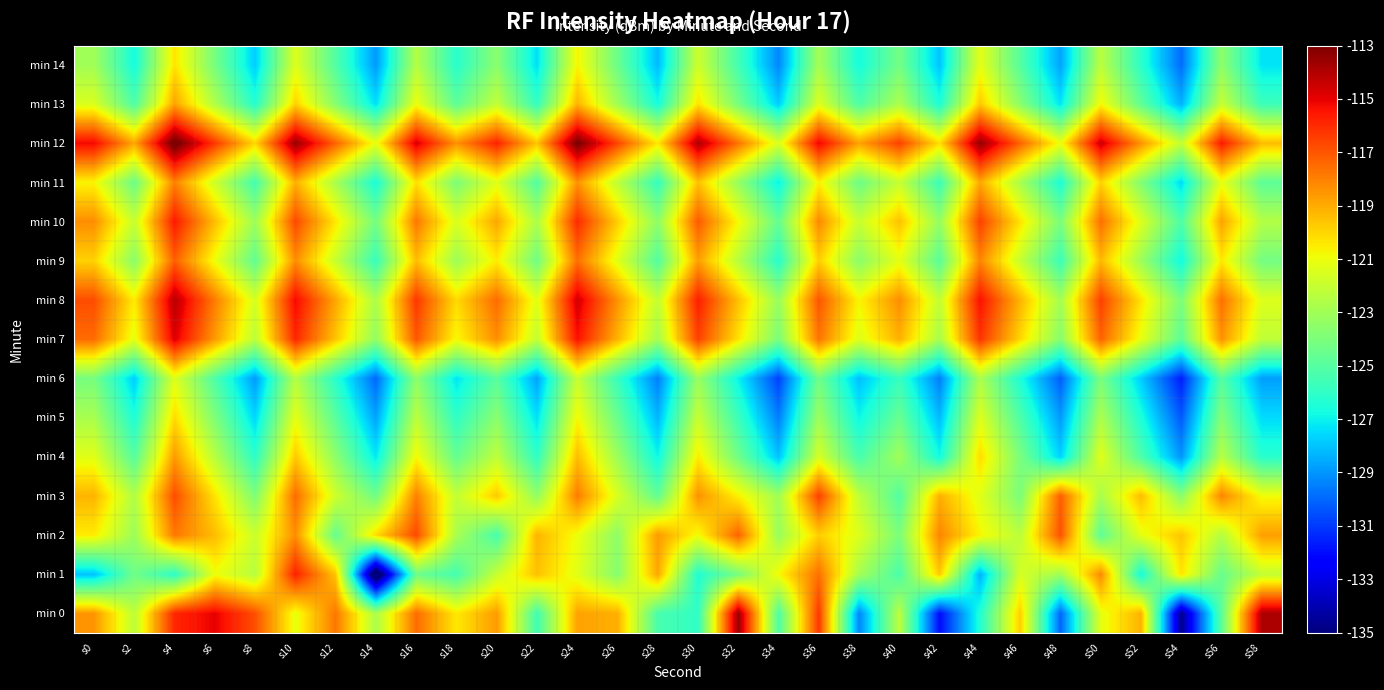

Reading left to right, extract all data points from this chart.

min 0: s0=-118.5	s2=-122.2	s4=-115.9	s6=-115.0	s8=-116.8	s10=-121.1	s12=-117.8	s14=-122.7	s16=-117.5	s18=-120.4	s20=-118.6	s22=-125.6	s24=-118.8	s26=-119.1	s28=-125.4	s30=-126.0	s32=-113.5	s34=-125.2	s36=-116.3	s38=-129.3	s40=-122.2	s42=-132.0	s44=-126.4	s46=-119.8	s48=-130.1	s50=-121.2	s52=-119.1	s54=-134.7	s56=-124.8	s58=-113.9
min 1: s0=-128.0	s2=-124.3	s4=-126.1	s6=-121.0	s8=-122.4	s10=-115.8	s12=-119.6	s14=-136.9	s16=-124.4	s18=-125.5	s20=-122.0	s22=-119.5	s24=-121.3	s26=-123.7	s28=-118.9	s30=-126.4	s32=-124.1	s34=-120.8	s36=-117.6	s38=-122.9	s40=-125.3	s42=-119.7	s44=-128.4	s46=-121.6	s48=-123.0	s50=-118.2	s52=-126.7	s54=-120.3	s56=-124.5	s58=-122.1
min 2: s0=-120.5	s2=-123.1	s4=-117.8	s6=-119.4	s8=-121.9	s10=-118.3	s12=-124.6	s14=-120.1	s16=-116.7	s18=-122.8	s20=-125.4	s22=-119.2	s24=-121.0	s26=-123.5	s28=-118.6	s30=-120.9	s32=-117.3	s34=-123.2	s36=-119.8	s38=-121.4	s40=-124.0	s42=-118.1	s44=-120.7	s46=-122.3	s48=-116.9	s50=-124.8	s52=-121.2	s54=-119.6	s56=-122.5	s58=-118.7
min 3: s0=-119.2	s2=-122.6	s4=-116.8	s6=-120.3	s8=-123.9	s10=-117.5	s12=-121.8	s14=-124.3	s16=-118.0	s18=-122.1	s20=-119.7	s22=-123.4	s24=-117.9	s26=-121.5	s28=-124.7	s30=-118.4	s32=-120.6	s34=-123.0	s36=-116.5	s38=-122.2	s40=-125.1	s42=-119.1	s44=-121.3	s46=-124.0	s48=-117.2	s50=-122.8	s52=-119.4	s54=-123.6	s56=-118.1	s58=-120.9
min 4: s0=-121.3	s2=-125.0	s4=-118.6	s6=-122.4	s8=-126.1	s10=-119.7	s12=-123.5	s14=-127.2	s16=-120.8	s18=-124.6	s20=-122.2	s22=-126.0	s24=-119.4	s26=-123.1	s28=-126.9	s30=-120.5	s32=-124.3	s34=-128.0	s36=-121.6	s38=-125.4	s40=-123.0	s42=-126.8	s44=-120.1	s46=-124.0	s48=-127.7	s50=-121.3	s52=-125.2	s54=-129.0	s56=-122.4	s58=-126.2
min 5: s0=-122.8	s2=-126.5	s4=-120.1	s6=-123.9	s8=-127.6	s10=-121.2	s12=-124.9	s14=-128.7	s16=-122.3	s18=-126.0	s20=-123.6	s22=-127.4	s24=-120.8	s26=-124.5	s28=-128.3	s30=-122.0	s32=-125.7	s34=-129.5	s36=-123.1	s38=-126.9	s40=-124.5	s42=-128.2	s44=-121.4	s46=-125.2	s48=-128.9	s50=-122.7	s52=-126.5	s54=-130.3	s56=-123.8	s58=-127.5
min 6: s0=-124.1	s2=-127.8	s4=-121.4	s6=-125.2	s8=-128.9	s10=-122.5	s12=-126.2	s14=-130.0	s16=-123.5	s18=-127.3	s20=-124.9	s22=-128.7	s24=-122.0	s26=-125.8	s28=-129.5	s30=-123.2	s32=-127.0	s34=-130.8	s36=-124.3	s38=-128.1	s40=-125.8	s42=-129.5	s44=-122.7	s46=-126.5	s48=-130.2	s50=-124.0	s52=-127.8	s54=-131.6	s56=-125.0	s58=-128.8
min 7: s0=-117.5	s2=-121.2	s4=-114.8	s6=-118.6	s8=-122.3	s10=-115.9	s12=-119.6	s14=-123.4	s16=-117.0	s18=-120.8	s20=-118.3	s22=-122.1	s24=-115.4	s26=-119.2	s28=-122.9	s30=-116.5	s32=-120.3	s34=-124.0	s36=-117.7	s38=-121.4	s40=-119.1	s42=-122.8	s44=-116.2	s46=-120.0	s48=-123.7	s50=-117.3	s52=-121.1	s54=-124.8	s56=-118.4	s58=-122.2
min 8: s0=-116.8	s2=-120.5	s4=-114.1	s6=-117.9	s8=-121.6	s10=-115.2	s12=-118.9	s14=-122.7	s16=-116.3	s18=-120.1	s20=-117.5	s22=-121.3	s24=-114.6	s26=-118.4	s28=-122.1	s30=-115.7	s32=-119.5	s34=-123.2	s36=-117.0	s38=-120.7	s40=-118.3	s42=-122.1	s44=-115.4	s46=-119.2	s48=-122.9	s50=-116.5	s52=-120.3	s54=-124.0	s56=-117.6	s58=-121.4
min 9: s0=-119.9	s2=-123.6	s4=-117.2	s6=-121.0	s8=-124.7	s10=-118.3	s12=-122.0	s14=-125.8	s16=-119.4	s18=-123.1	s20=-120.5	s22=-124.3	s24=-117.6	s26=-121.3	s28=-125.1	s30=-118.7	s32=-122.4	s34=-126.2	s36=-119.8	s38=-123.6	s40=-121.2	s42=-124.9	s44=-118.1	s46=-122.0	s48=-125.7	s50=-119.3	s52=-123.1	s54=-126.8	s56=-120.4	s58=-124.2
min 10: s0=-118.3	s2=-122.0	s4=-115.6	s6=-119.4	s8=-123.1	s10=-116.7	s12=-120.4	s14=-124.2	s16=-117.8	s18=-121.5	s20=-118.9	s22=-122.7	s24=-116.0	s26=-119.8	s28=-123.5	s30=-117.1	s32=-120.8	s34=-124.6	s36=-118.2	s38=-122.0	s40=-119.5	s42=-123.3	s44=-116.5	s46=-120.3	s48=-124.0	s50=-117.6	s52=-121.4	s54=-125.2	s56=-118.8	s58=-122.5
min 11: s0=-120.7	s2=-124.4	s4=-118.0	s6=-121.8	s8=-125.5	s10=-119.1	s12=-122.8	s14=-126.6	s16=-120.2	s18=-124.0	s20=-121.3	s22=-125.1	s24=-118.4	s26=-122.2	s28=-125.9	s30=-119.5	s32=-123.3	s34=-127.0	s36=-120.6	s38=-124.4	s40=-122.0	s42=-125.7	s44=-118.9	s46=-122.8	s48=-126.5	s50=-119.9	s52=-123.8	s54=-127.5	s56=-121.1	s58=-124.8
min 12: s0=-115.2	s2=-118.9	s4=-112.5	s6=-116.3	s8=-120.0	s10=-113.5	s12=-117.3	s14=-121.1	s16=-114.7	s18=-118.4	s20=-115.8	s22=-119.6	s24=-112.8	s26=-116.6	s28=-120.4	s30=-113.9	s32=-117.7	s34=-121.5	s36=-115.1	s38=-118.8	s40=-116.5	s42=-120.2	s44=-113.4	s46=-117.3	s48=-121.0	s50=-114.5	s52=-118.4	s54=-122.1	s56=-115.6	s58=-119.4
min 13: s0=-121.5	s2=-125.2	s4=-118.8	s6=-122.6	s8=-126.3	s10=-119.9	s12=-123.7	s14=-127.4	s16=-121.0	s18=-124.8	s20=-122.1	s22=-125.9	s24=-119.2	s26=-123.0	s28=-126.7	s30=-120.3	s32=-124.1	s34=-127.8	s36=-121.4	s38=-125.2	s40=-122.7	s42=-126.5	s44=-119.7	s46=-123.6	s48=-127.3	s50=-120.8	s52=-124.7	s54=-128.4	s56=-122.0	s58=-125.7
min 14: s0=-123.0	s2=-126.7	s4=-120.3	s6=-124.1	s8=-127.8	s10=-121.4	s12=-125.1	s14=-128.9	s16=-122.5	s18=-126.2	s20=-123.6	s22=-127.4	s24=-120.7	s26=-124.4	s28=-128.2	s30=-121.8	s32=-125.5	s34=-129.3	s36=-122.9	s38=-126.7	s40=-124.2	s42=-128.0	s44=-121.2	s46=-125.0	s48=-128.7	s50=-122.3	s52=-126.1	s54=-129.9	s56=-123.5	s58=-127.3